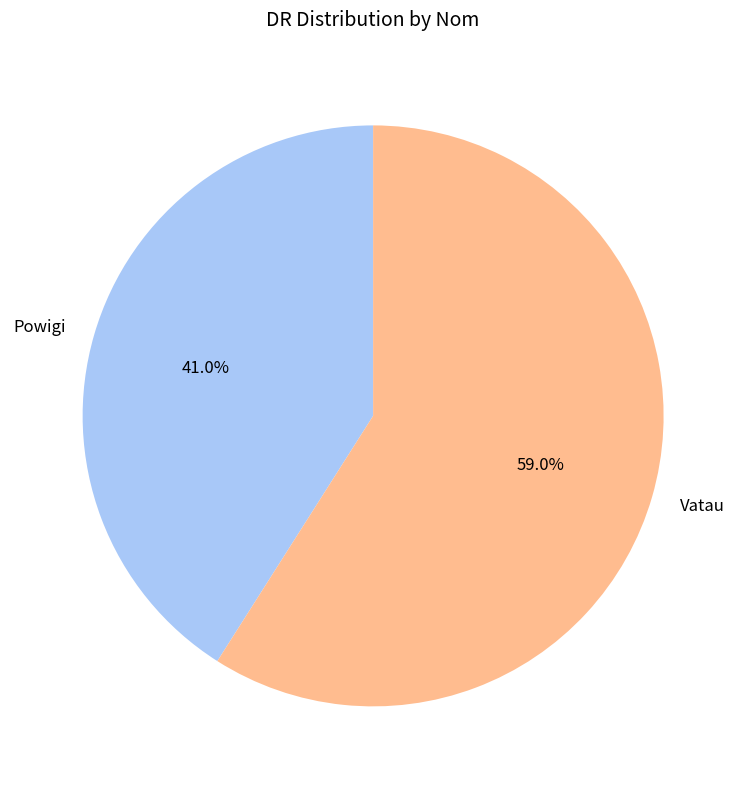

Which category has the biggest portion of the pie?

Vatau